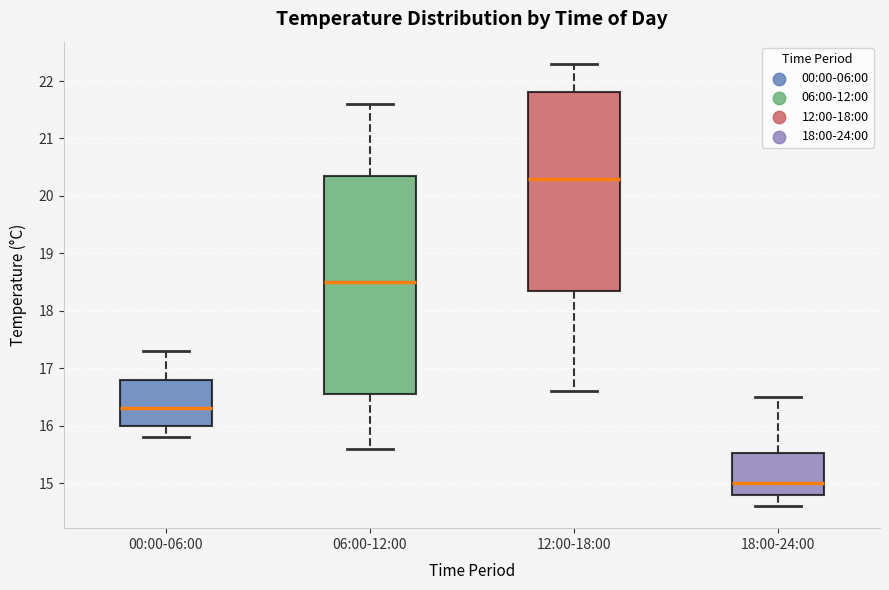

Which box is the tallest, from its lower edge to its upper edge?

06:00-12:00